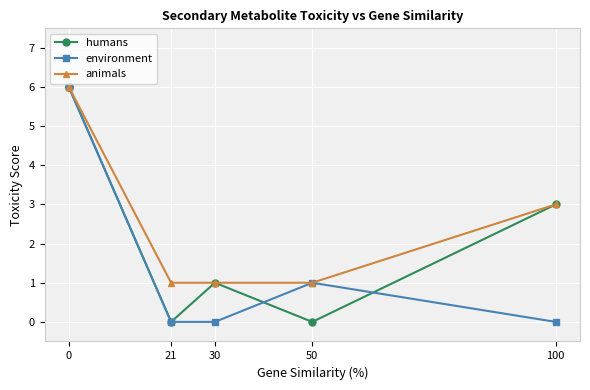

True or false: environment and animals intersect in this chart.

False